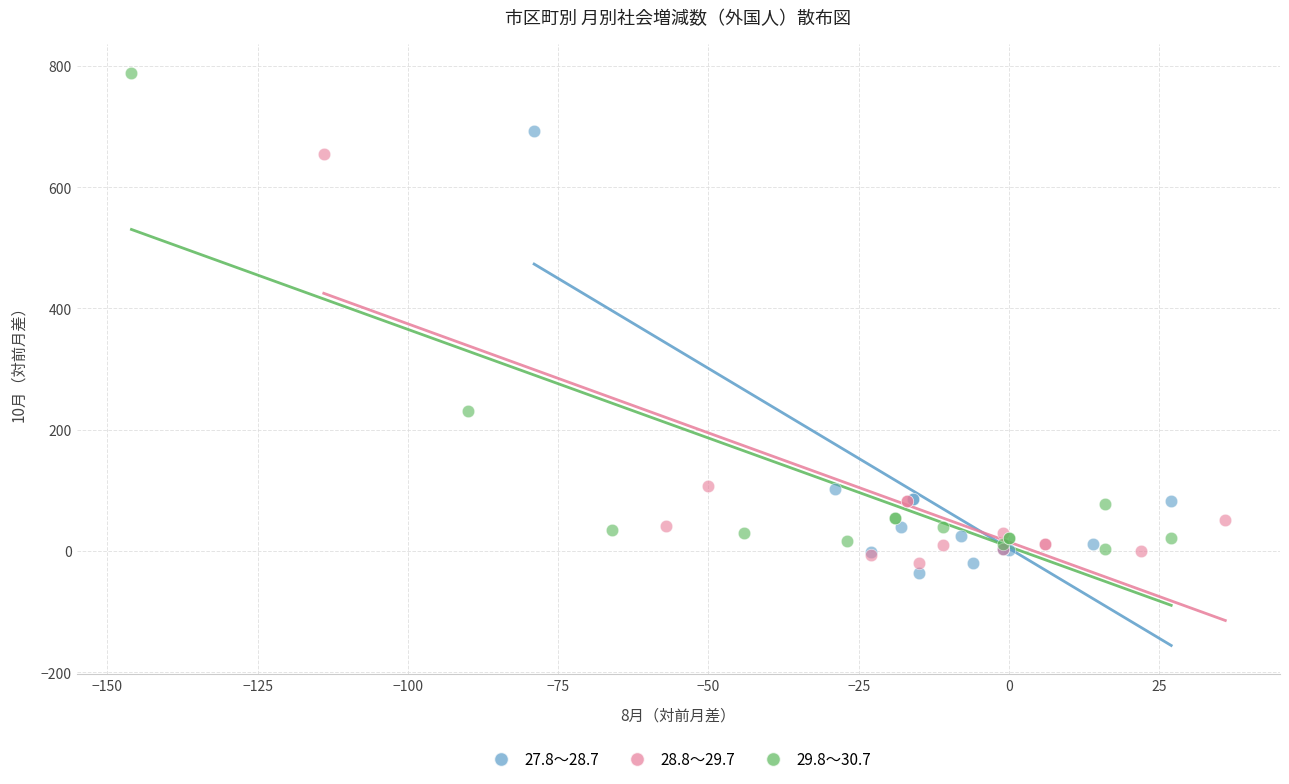

Which series has the largest Y range (max minus min)?

29.8～30.7